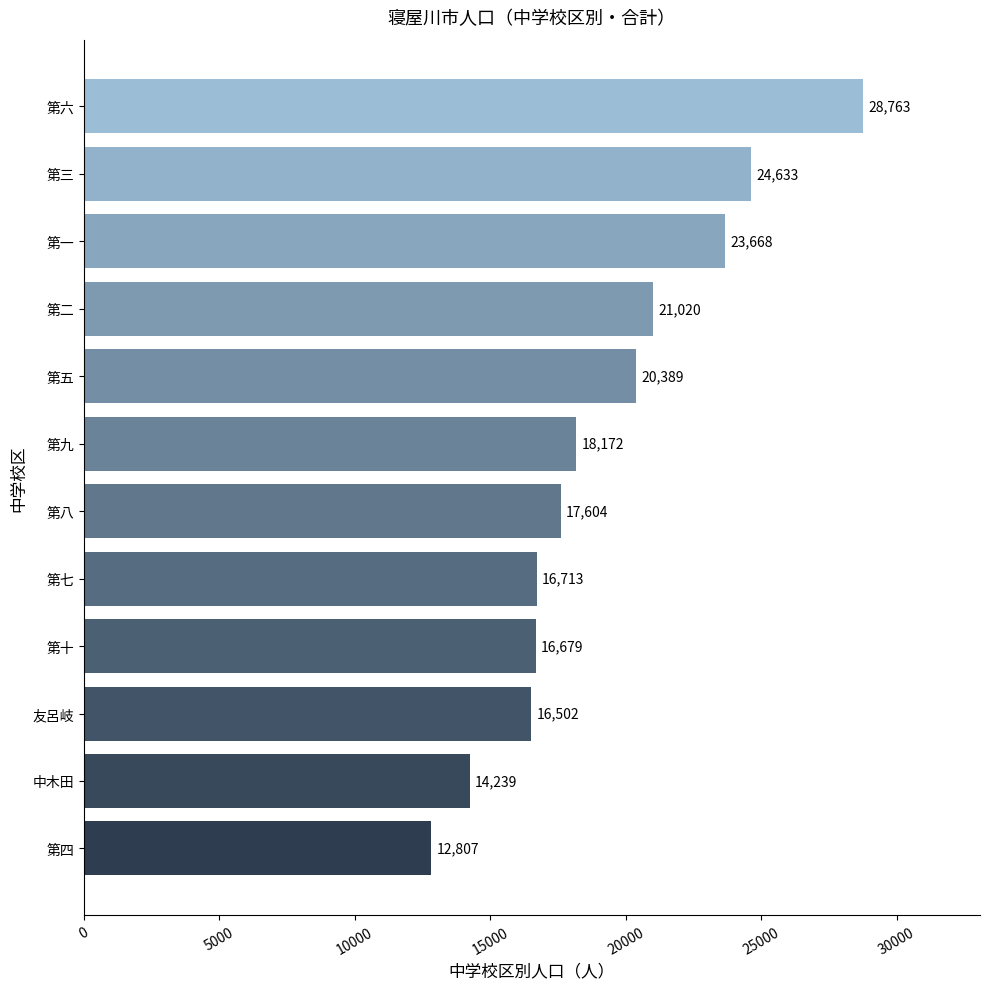

What is the difference between the maximum and minimum values?

15956